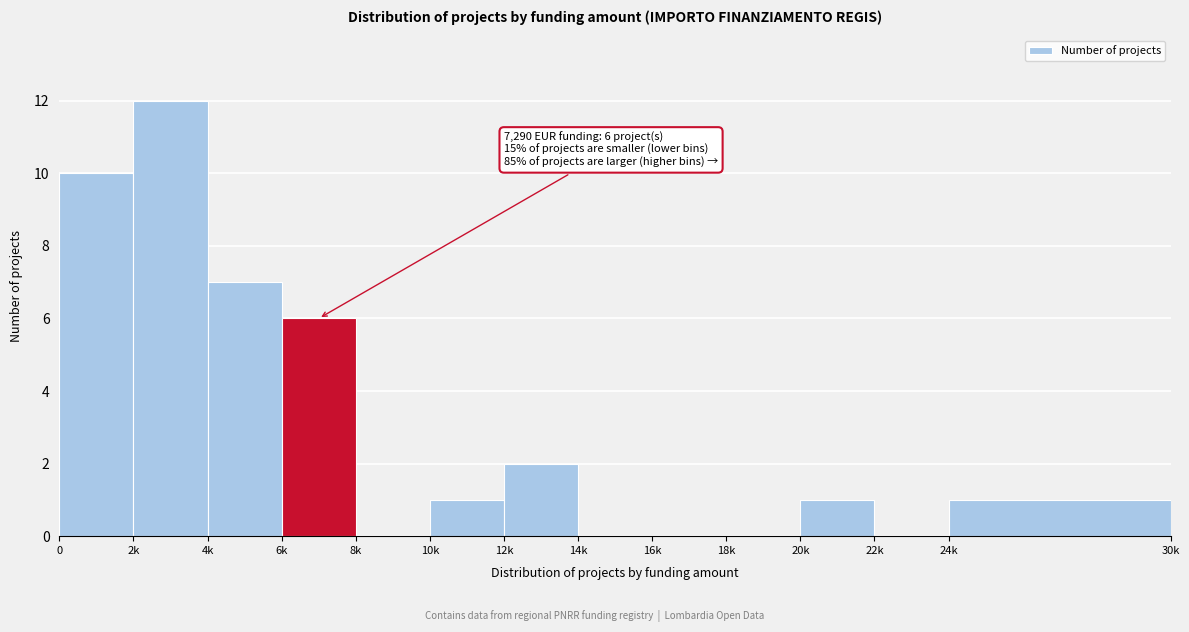

Reading left to right, extract all data points from this chart.

0=10	2k=12	4k=7	6k=6	8k=0	10k=1	12k=2	14k=0	16k=0	18k=0	20k=1	22k=0	24k=1